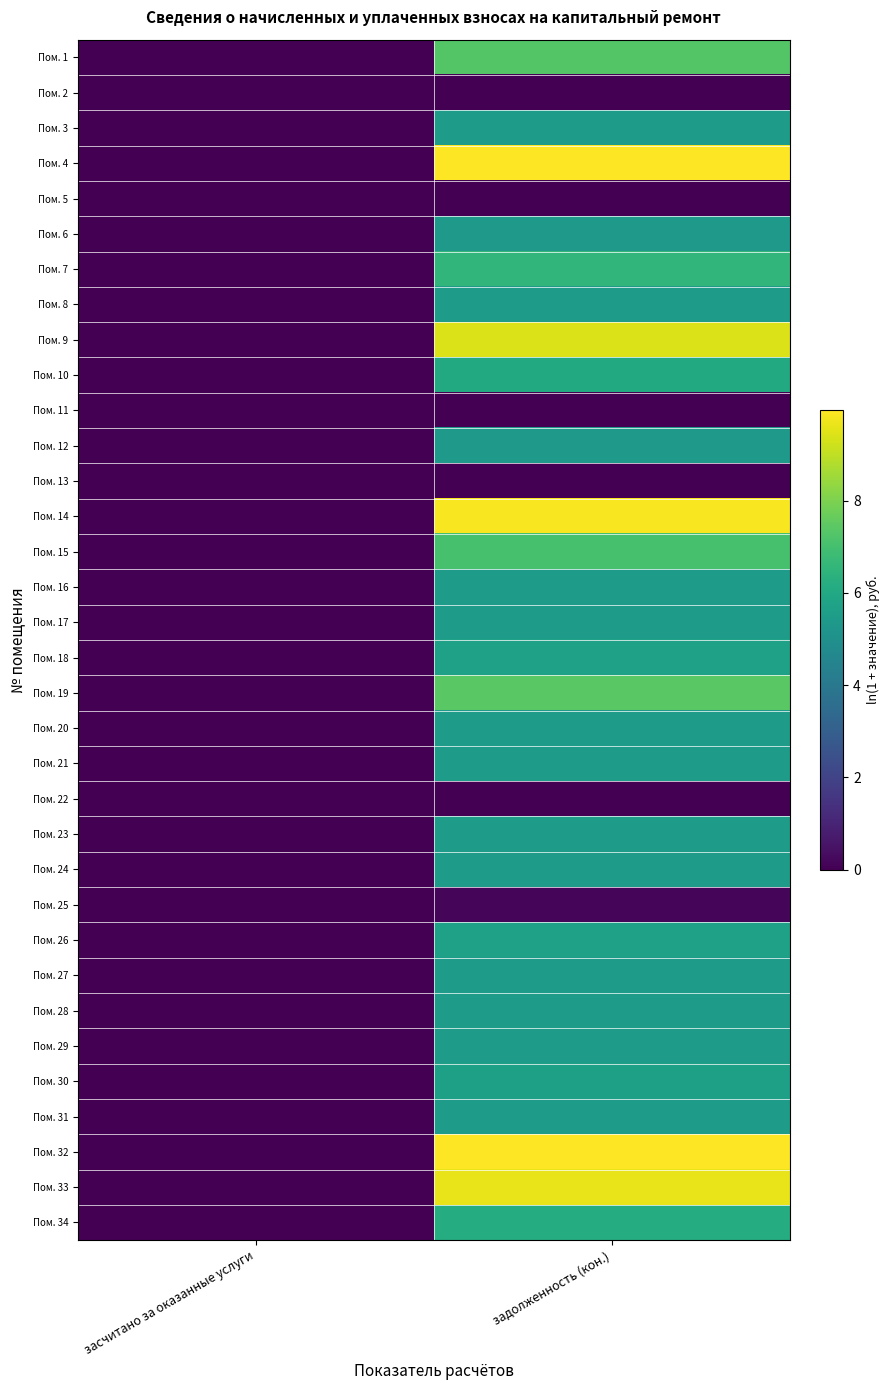

At how many categories does at least one series exceed 5?

1